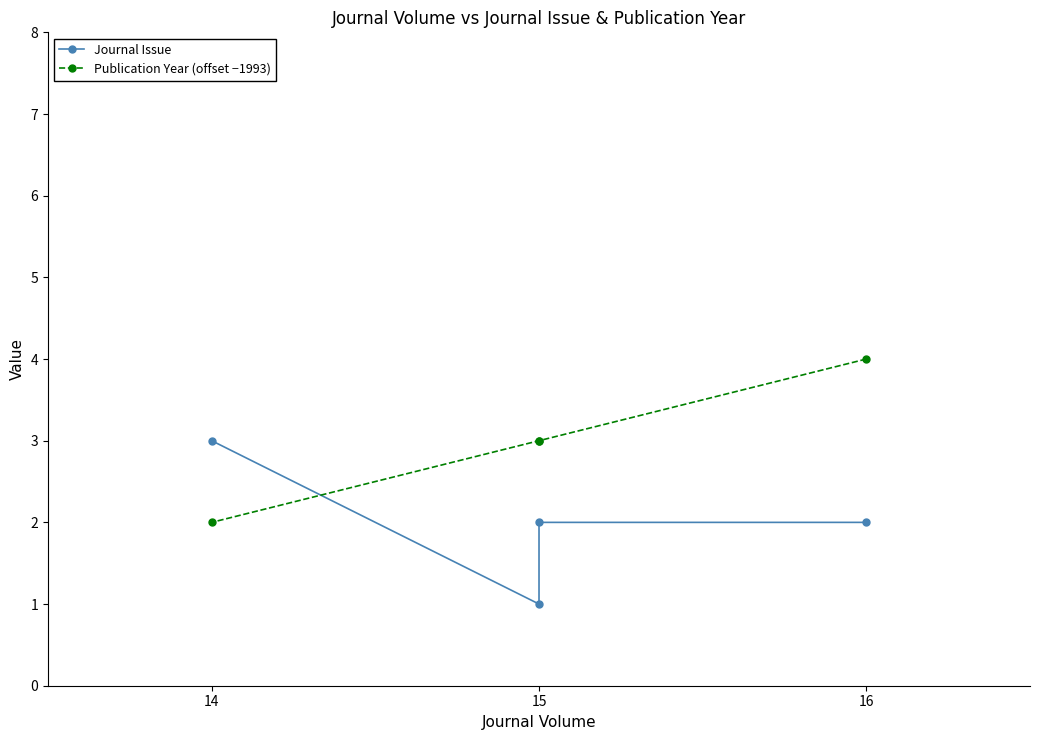

How many times do Journal Issue and Publication Year (offset −1993) cross each other?

1